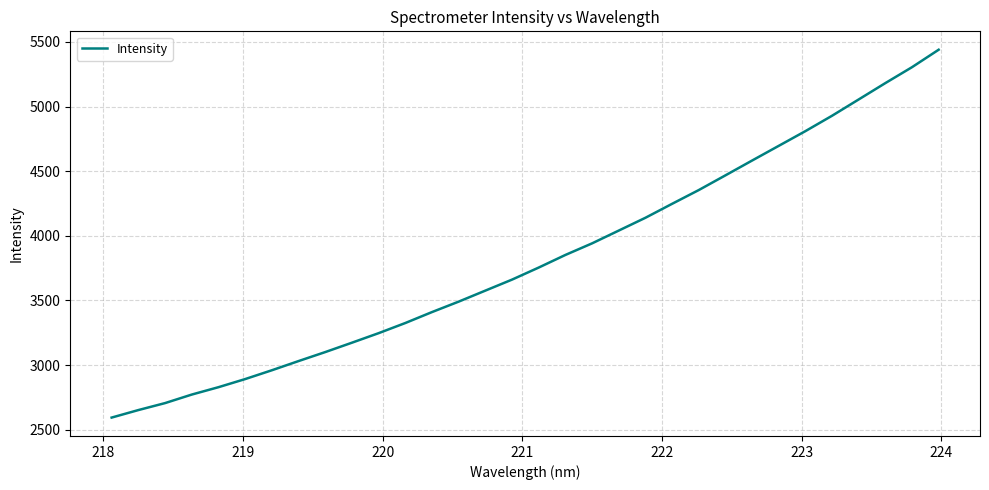

What is the difference between the maximum and minimum values?

2846.2